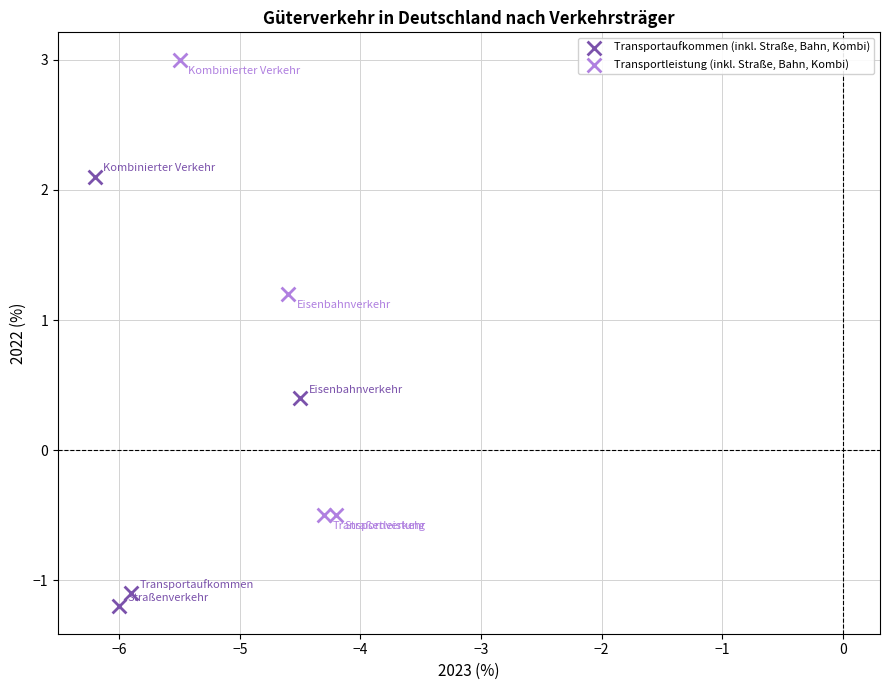

Which series reaches the maximum Y coordinate?

Transportleistung (inkl. Straße, Bahn, Kombi)